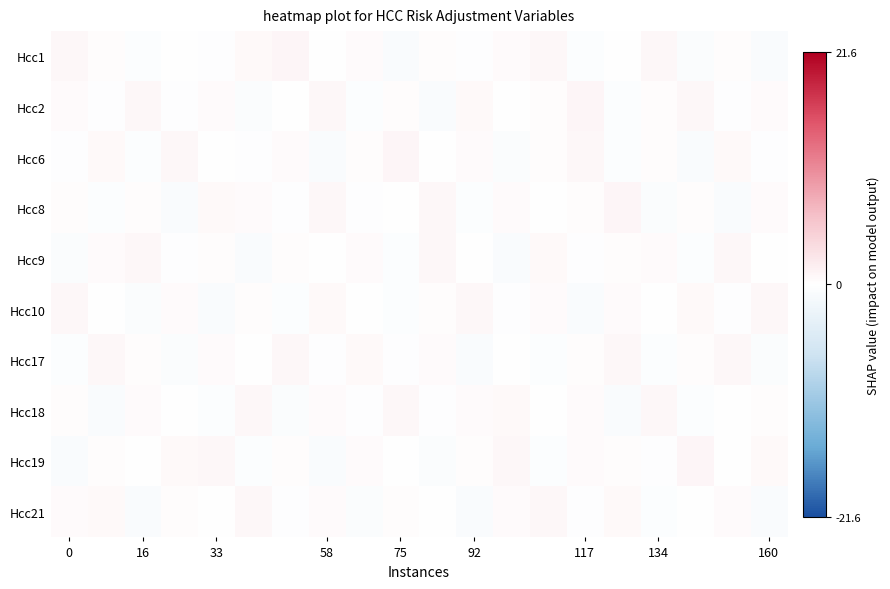

Which label corresponds to the smallest value in the chart?

160